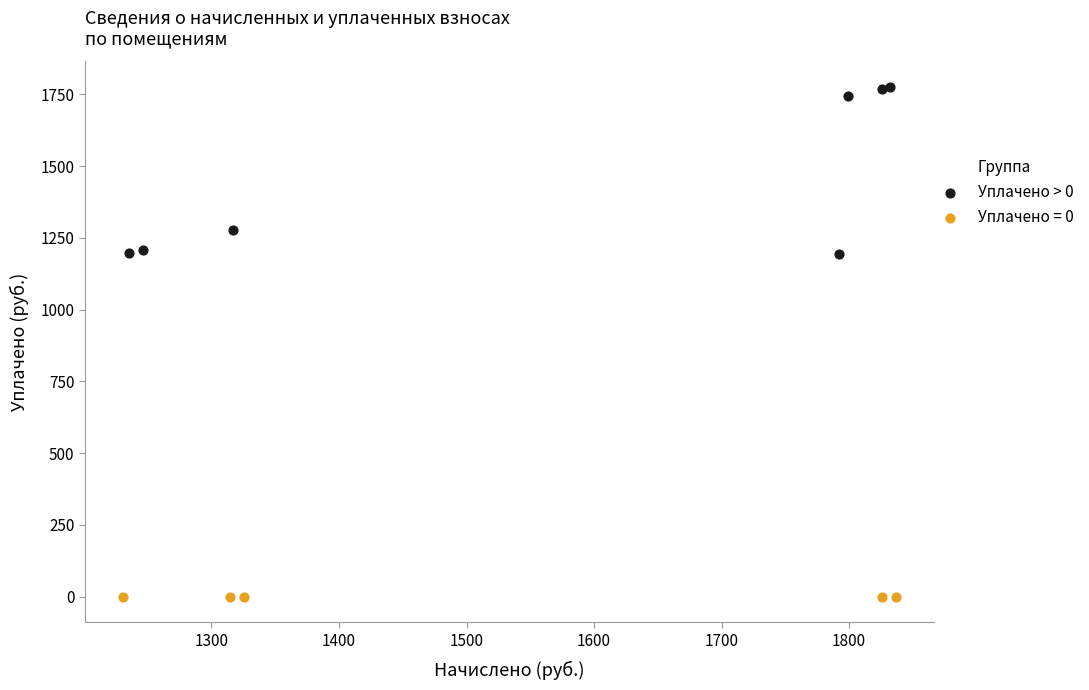

Which series contains the lowest Y value?

Уплачено = 0